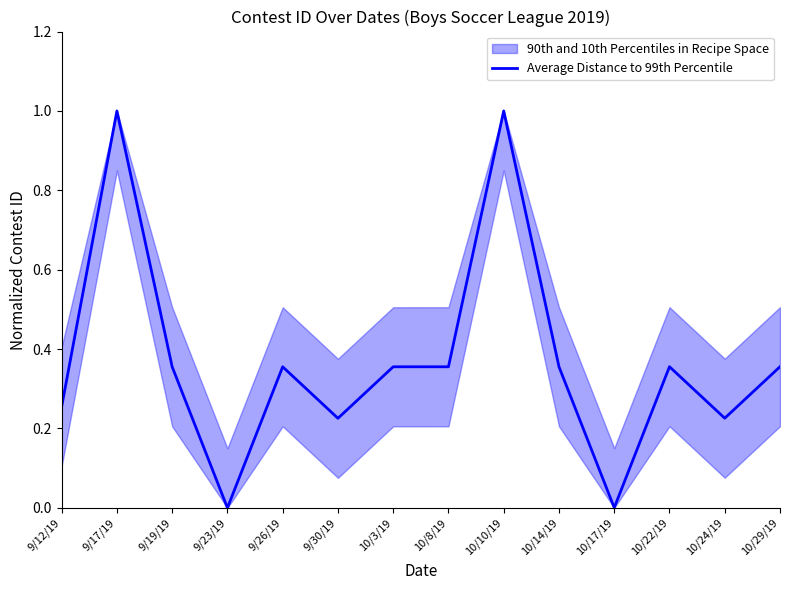

What is the difference between the second highest and minimum values?

1.0